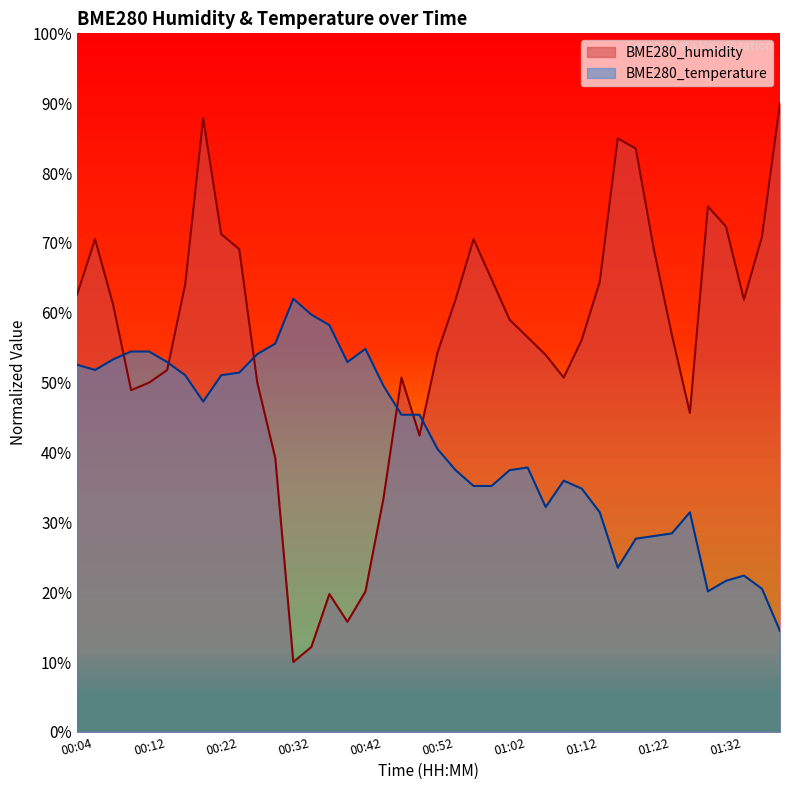

What is the label of the 22nd point from the left?

00:54